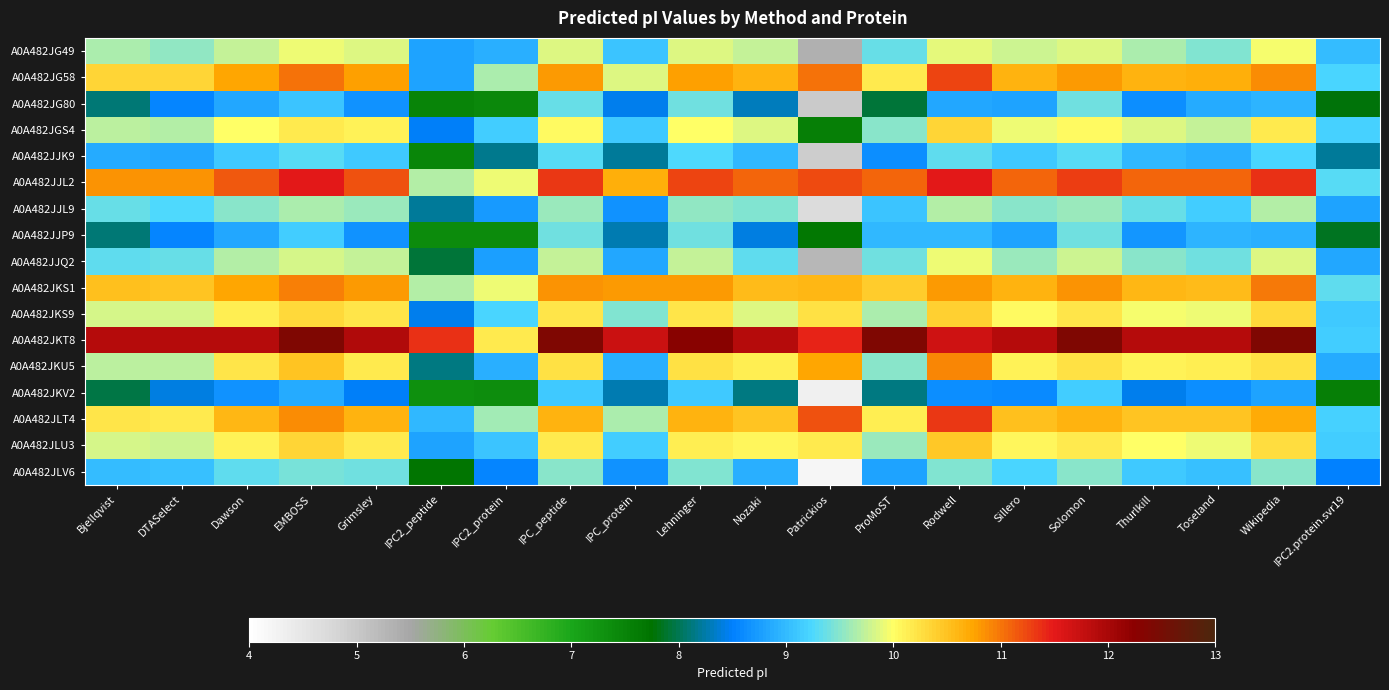

How many distinct data groups are displayed?

17